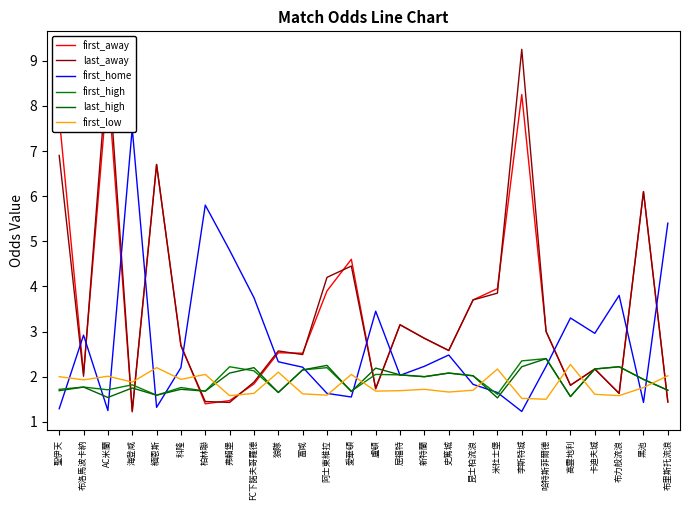

Is the value of first_home at 布洛馬波卡納 greater than the value of first_away at 卡迪夫城?

Yes